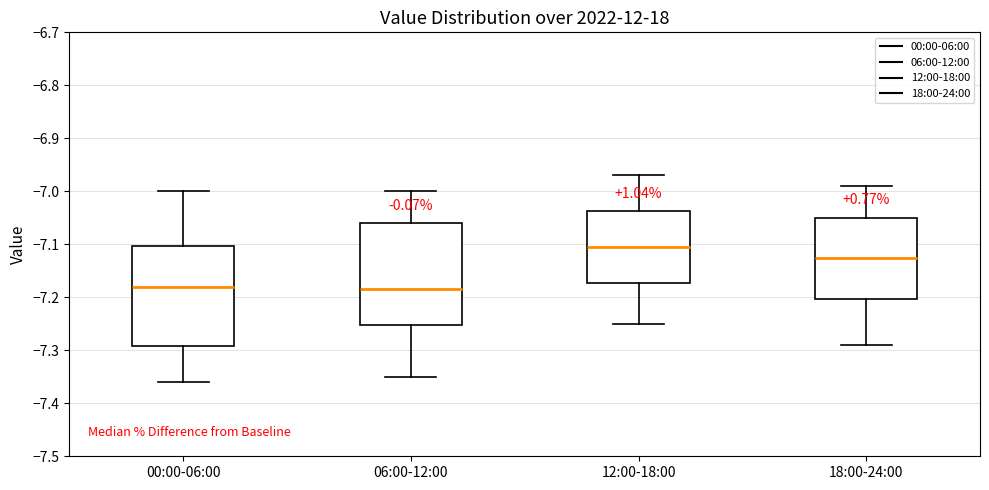

Reading left to right, read every box against the y-axis: the position of its median line, the range the box covers, and the ends of its whiskers. The values are not printed on the chart, so give them approximately, as read against the axis.

00:00-06:00: median -7.18, box -7.29 to -7.10, whiskers -7.36 to -7.00
06:00-12:00: median -7.18, box -7.25 to -7.06, whiskers -7.35 to -7.00
12:00-18:00: median -7.10, box -7.17 to -7.04, whiskers -7.25 to -6.97
18:00-24:00: median -7.12, box -7.20 to -7.05, whiskers -7.29 to -6.99